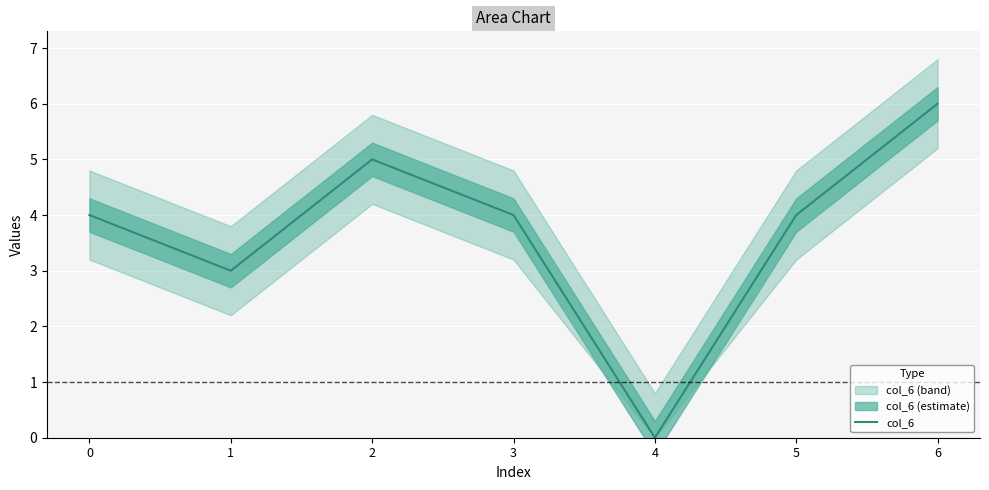

What is the maximum value shown in the chart?

6